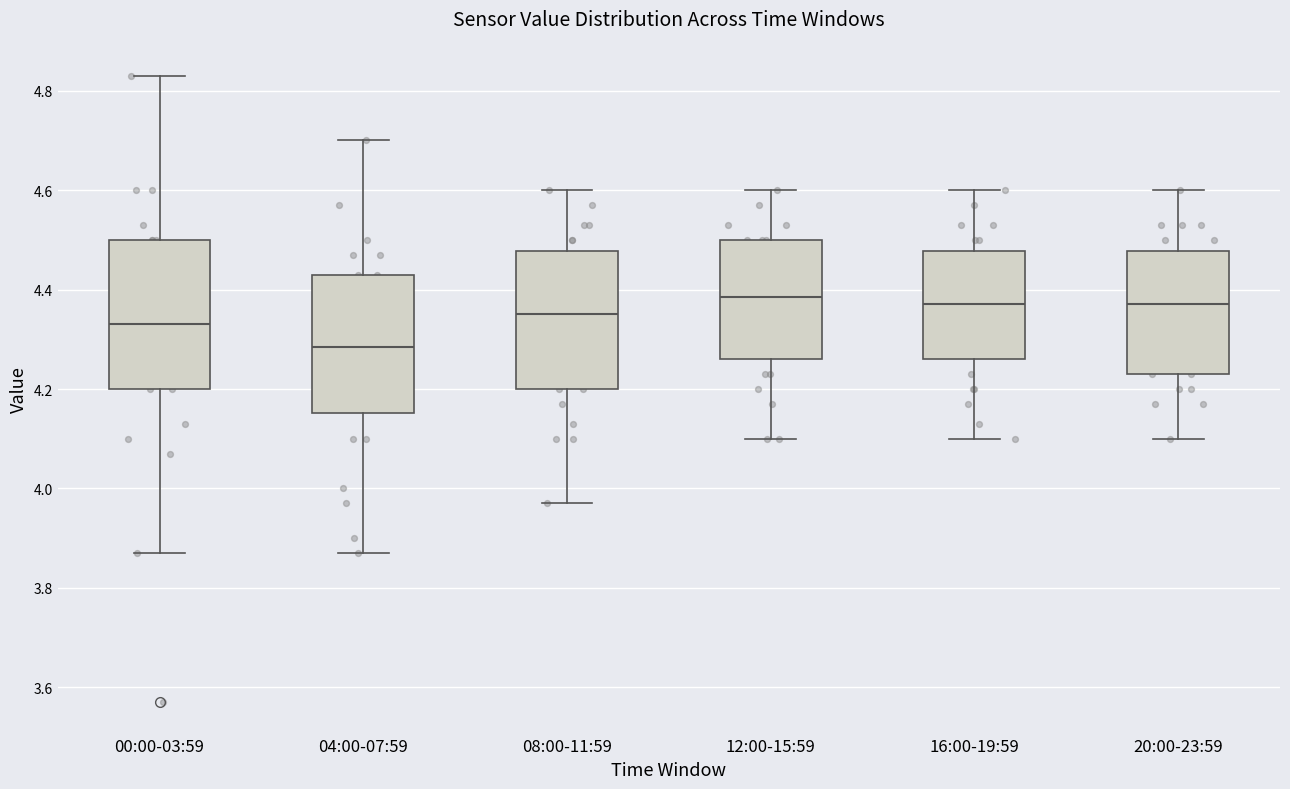

Reading left to right, read every box against the y-axis: the position of its median line, the range the box covers, and the ends of its whiskers. The values are not printed on the chart, so give them approximately, as read against the axis.

00:00-03:59: median 4.34, box 4.20 to 4.50, whiskers 3.88 to 4.84
04:00-07:59: median 4.28, box 4.16 to 4.44, whiskers 3.88 to 4.70
08:00-11:59: median 4.36, box 4.20 to 4.48, whiskers 3.98 to 4.60
12:00-15:59: median 4.38, box 4.26 to 4.50, whiskers 4.10 to 4.60
16:00-19:59: median 4.38, box 4.26 to 4.48, whiskers 4.10 to 4.60
20:00-23:59: median 4.38, box 4.24 to 4.48, whiskers 4.10 to 4.60